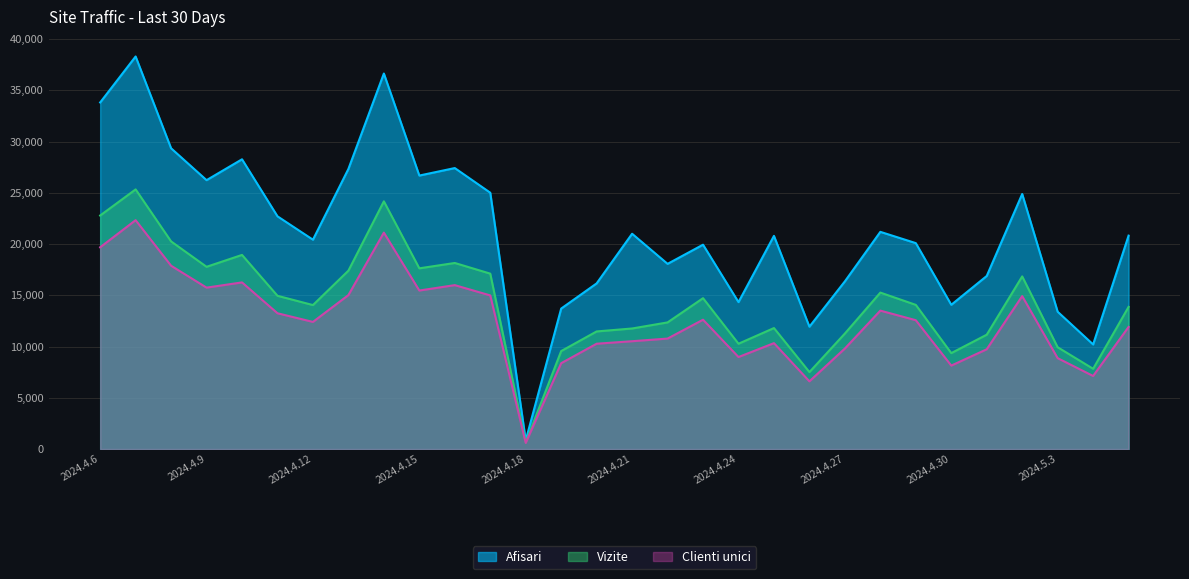

Which label corresponds to the smallest value in the chart?

2024.4.18